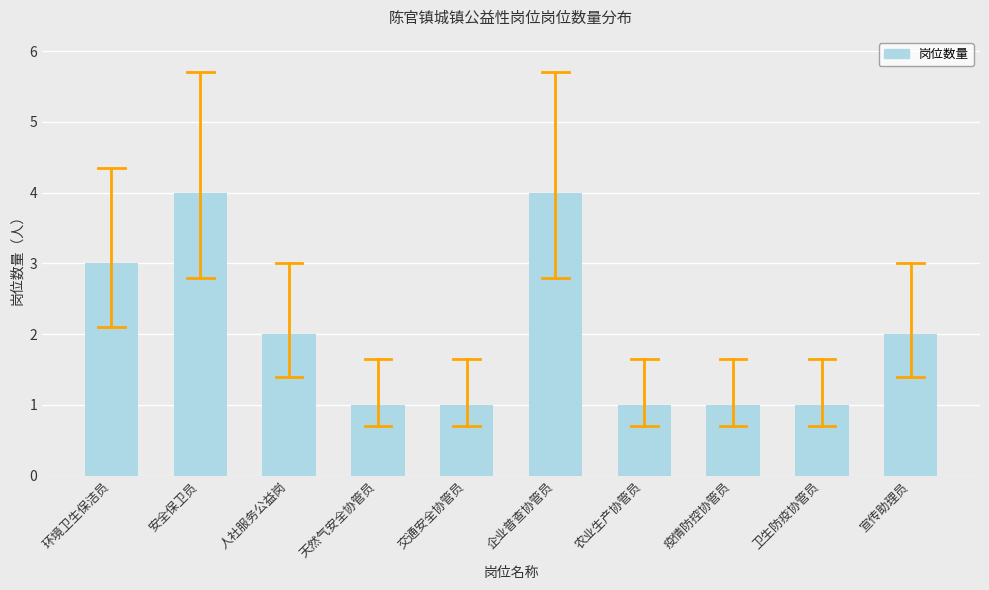

Read the value at 安全保卫员.

4